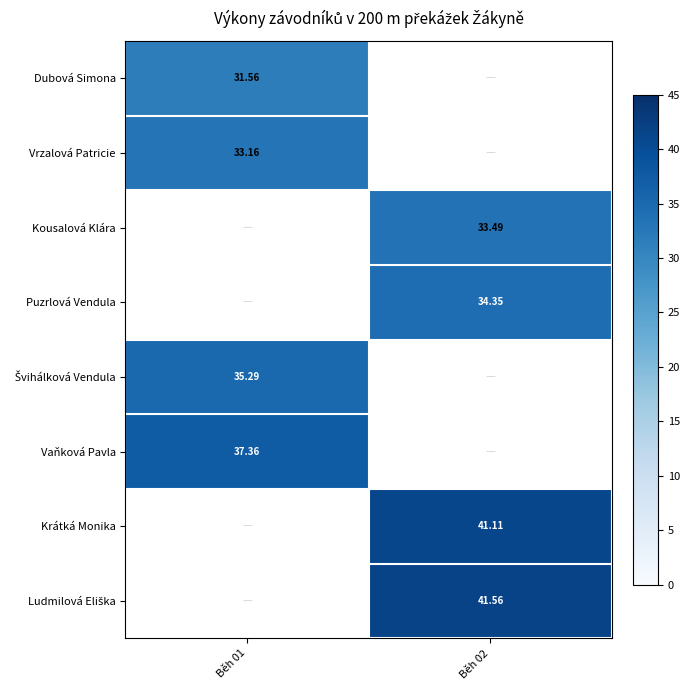

What is the sum of the Puzrlová Vendula values at Běh 02 and Běh 01?

34.4